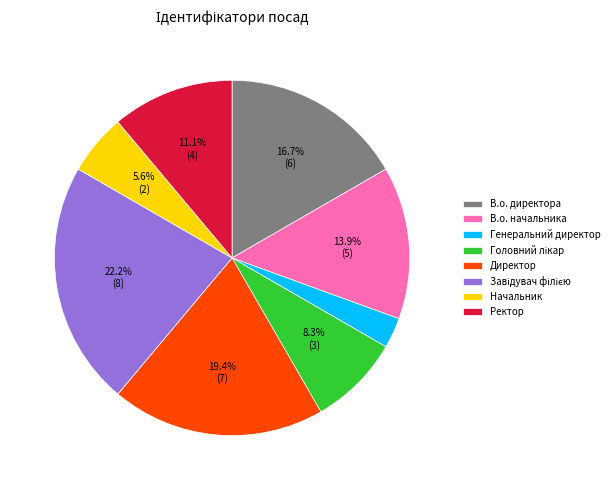

Approximately how many times larger is the value at Генеральний директор compared to В.о. начальника?

0.2